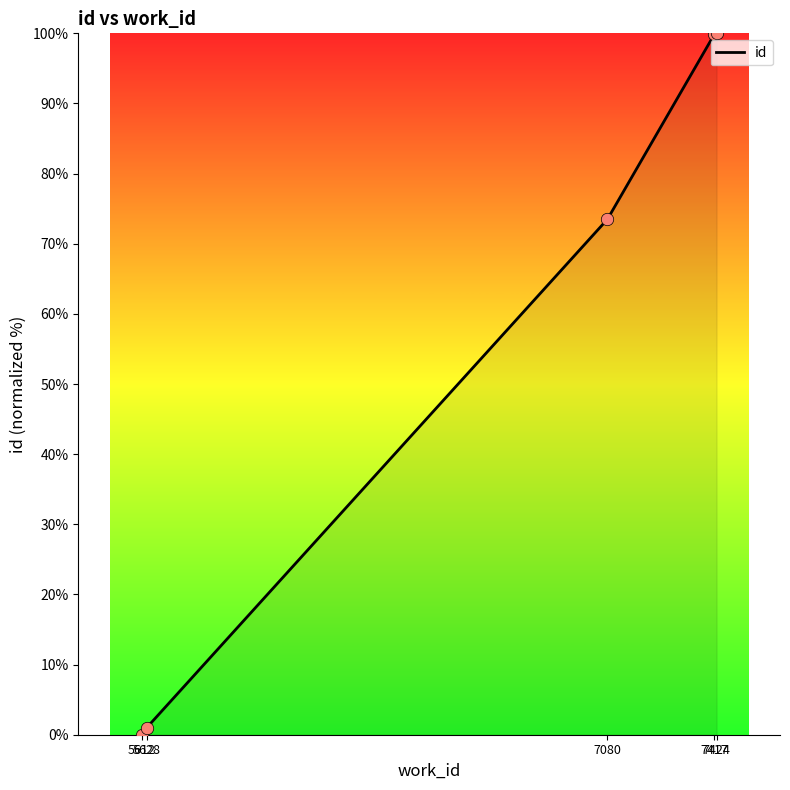

What is the change in value from 5612 to 7080?

+73.5